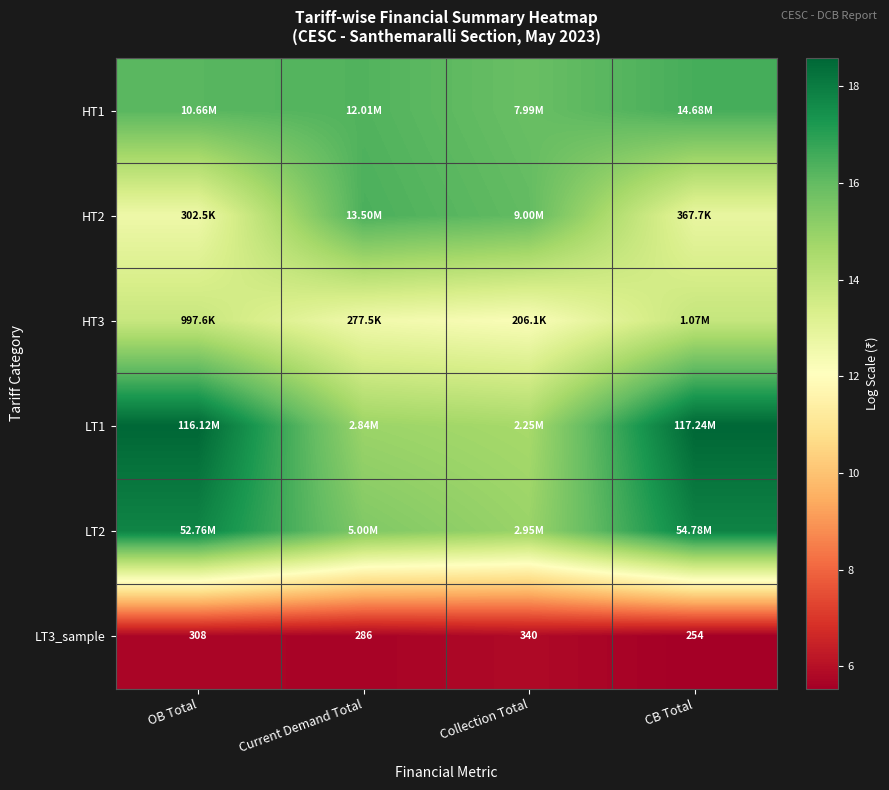

Where does the HT1 series first go above 16?

OB Total